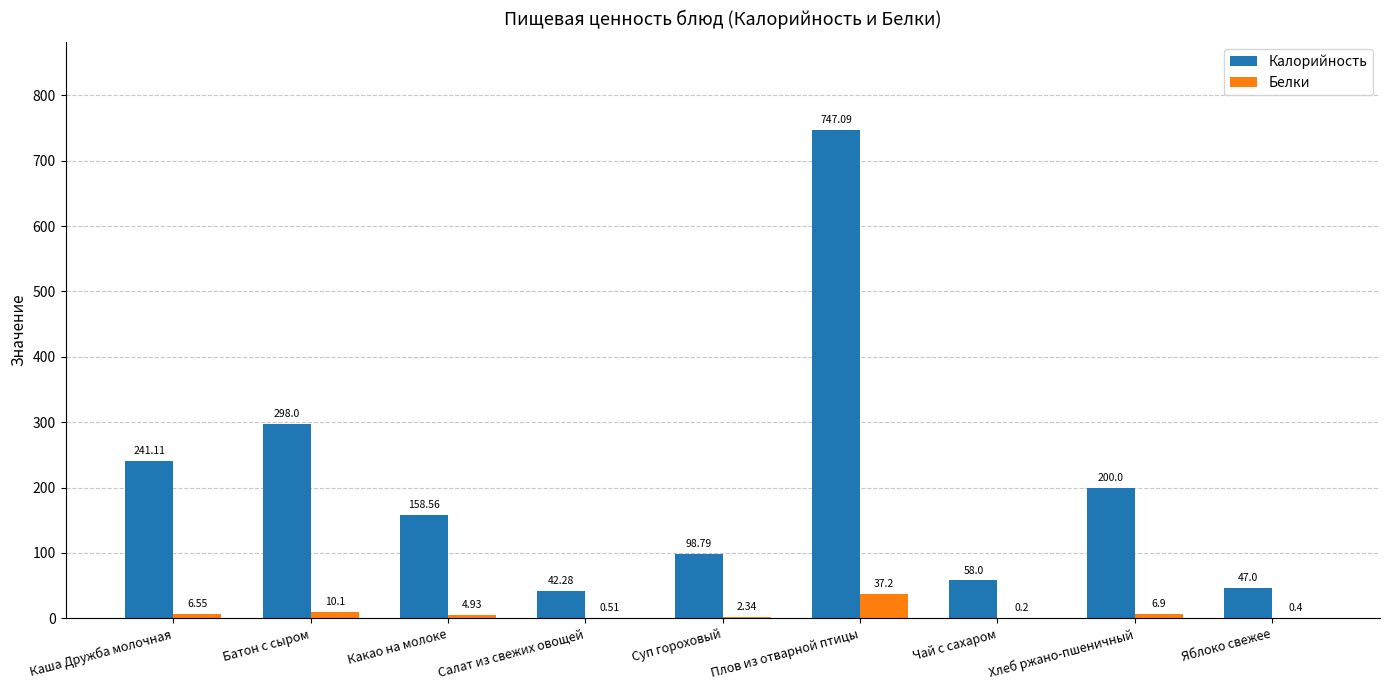

What is the sum of the Калорийность values at Батон с сыром and Какао на молоке?

456.6